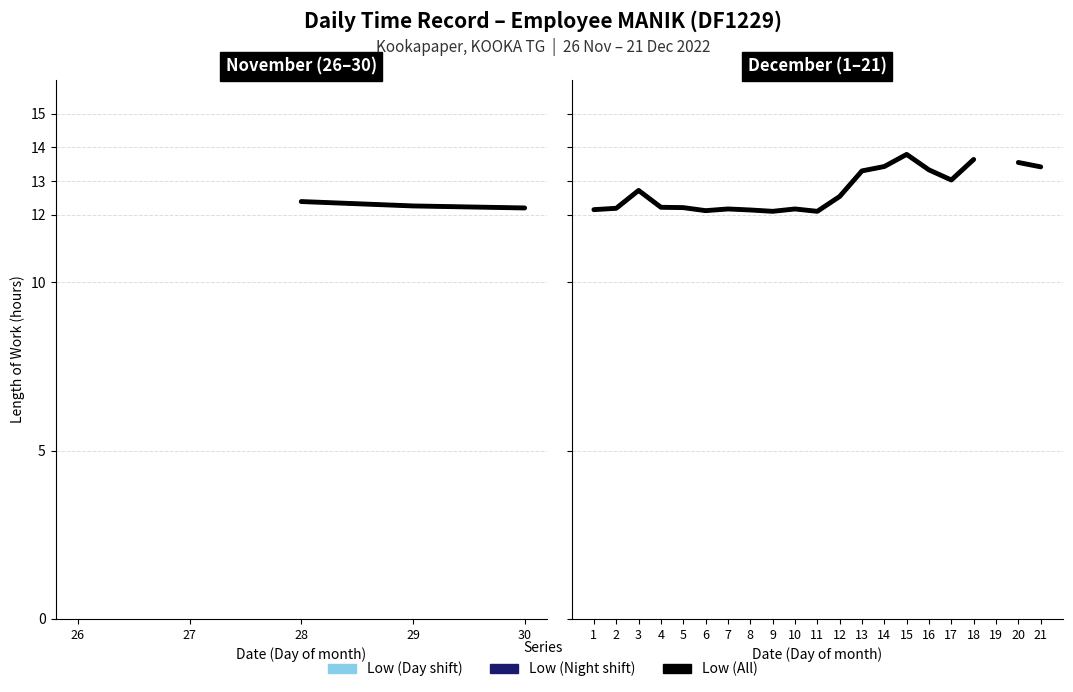

Which series has the widest spread of values?

Low (Day shift)